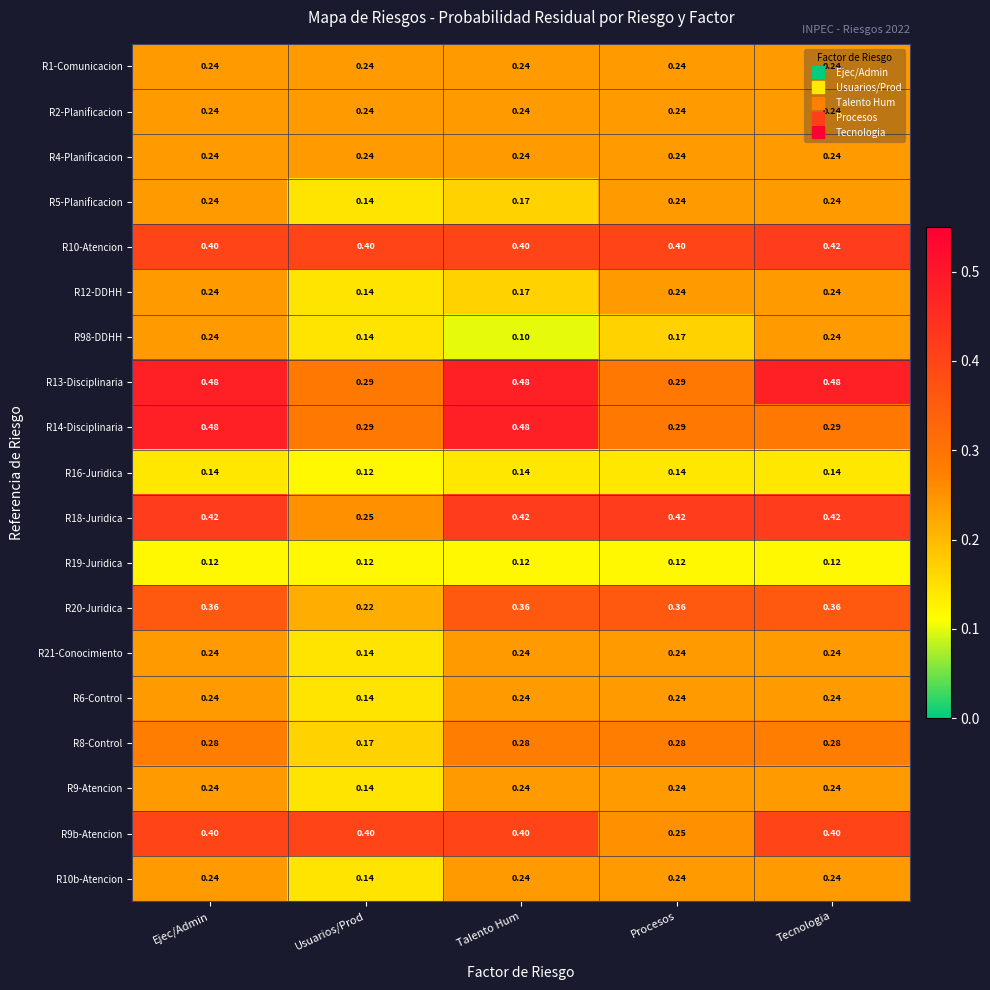

At which category is the sum across all series the highest?

Ejec/Admin